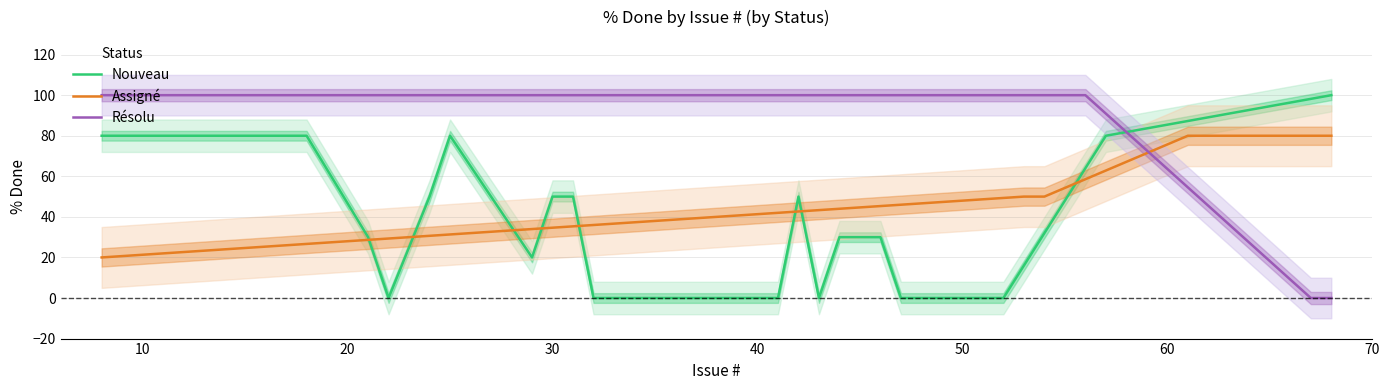

True or false: Résolu has more than 1 interior local peaks.

False